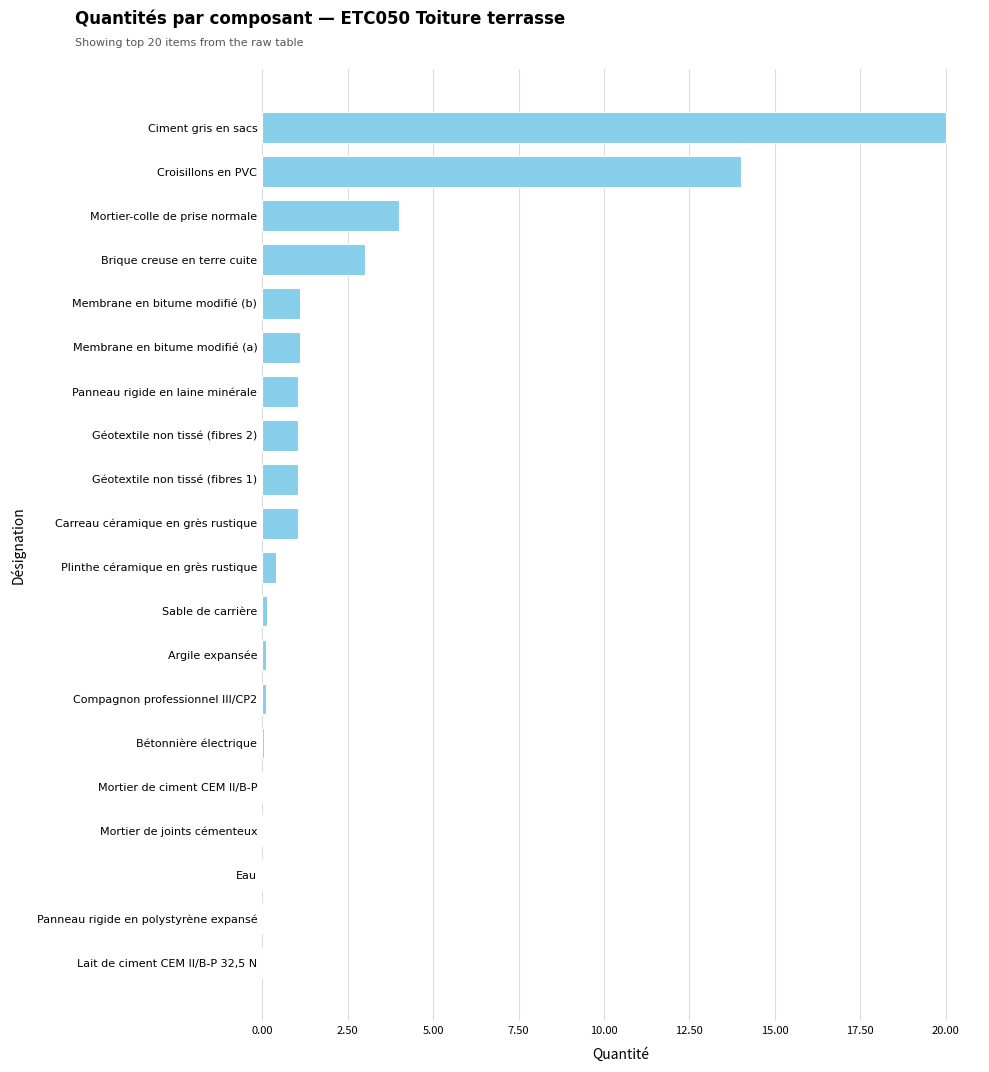

At which label is the value closest to 10?

Croisillons en PVC